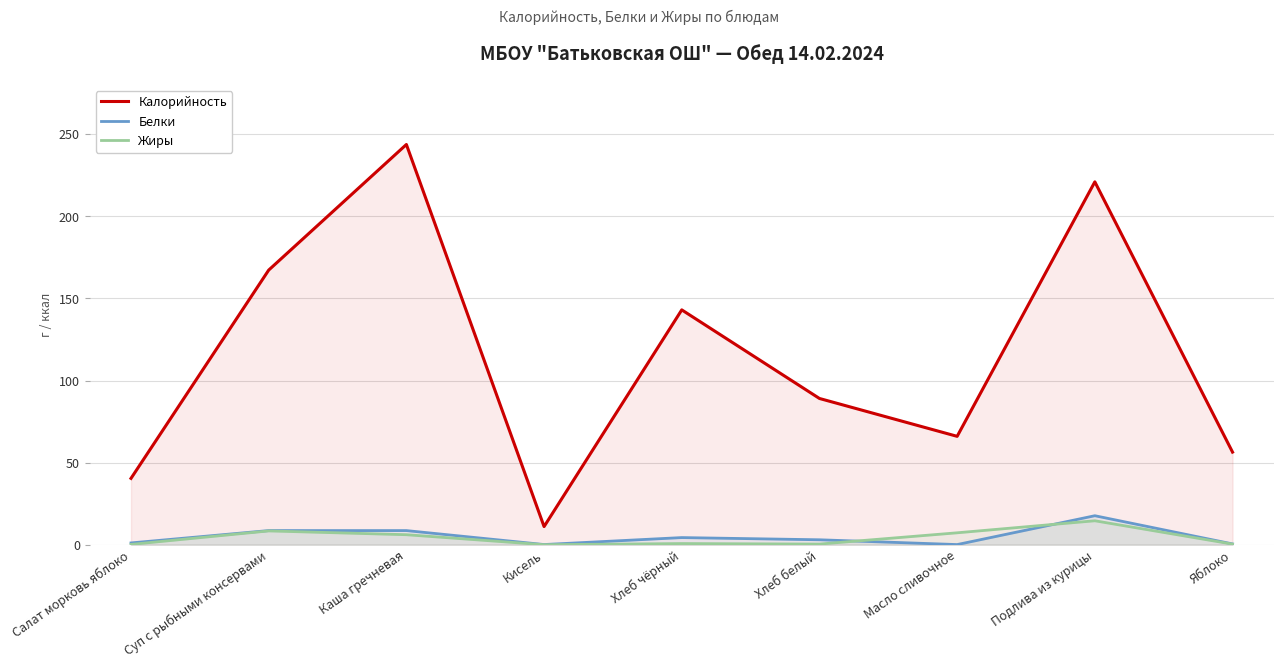

Where is the first local maximum for Калорийность?

Каша гречневая